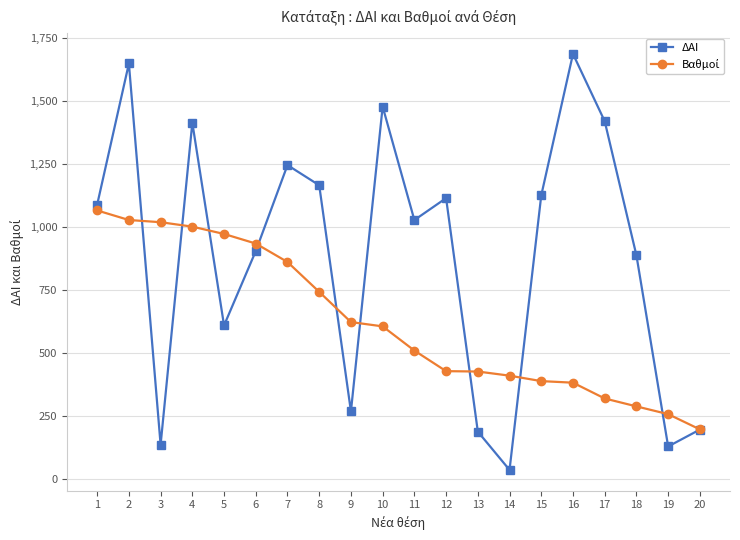

How many lines are shown in the chart?

2